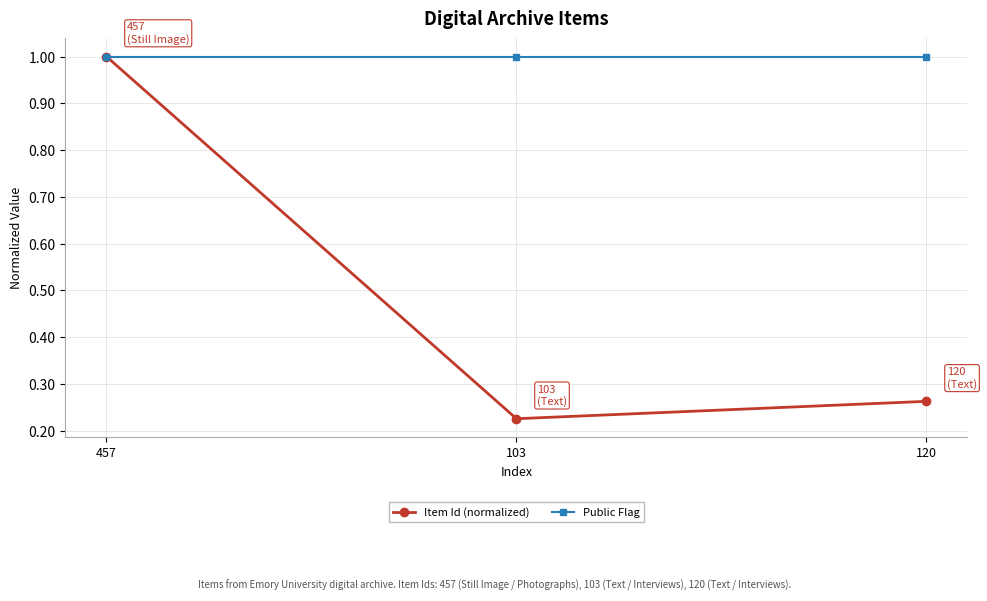

What are all the series names shown in the legend?

Item Id (normalized), Public Flag